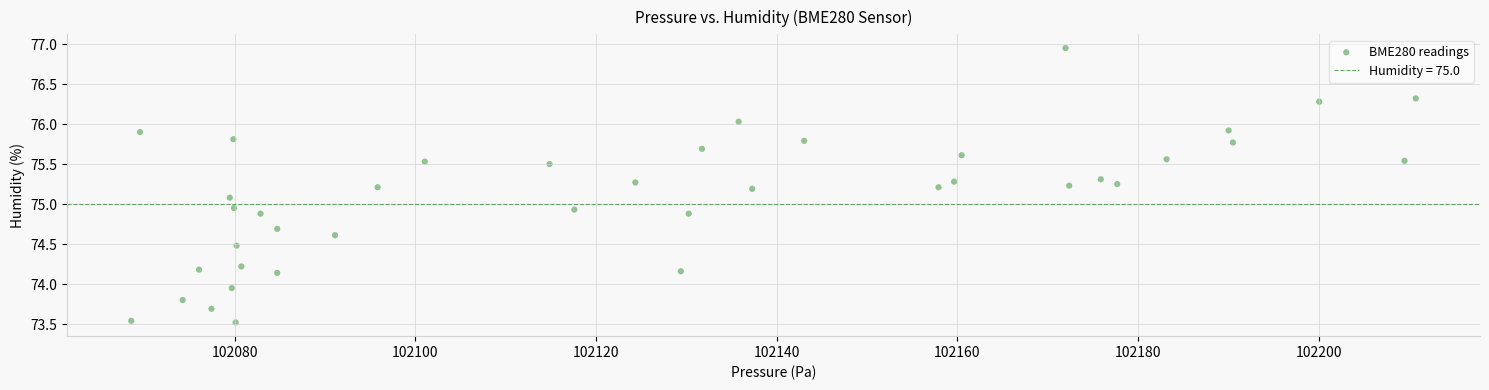

What is the range of X values (max minus min)?

142.2